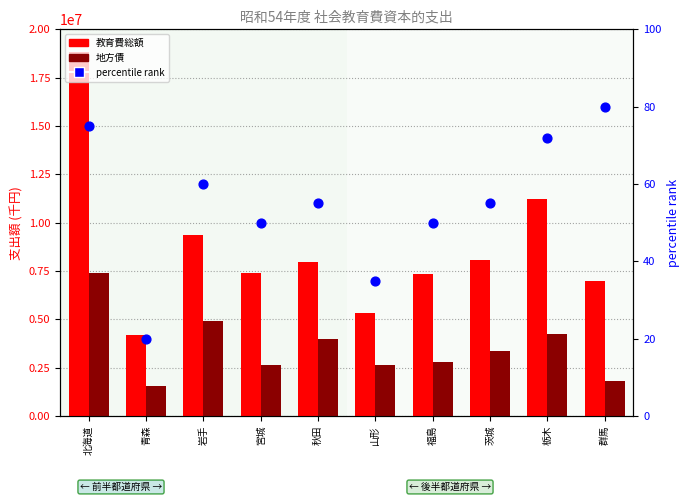

At which category is the sum across all series the highest?

北海道